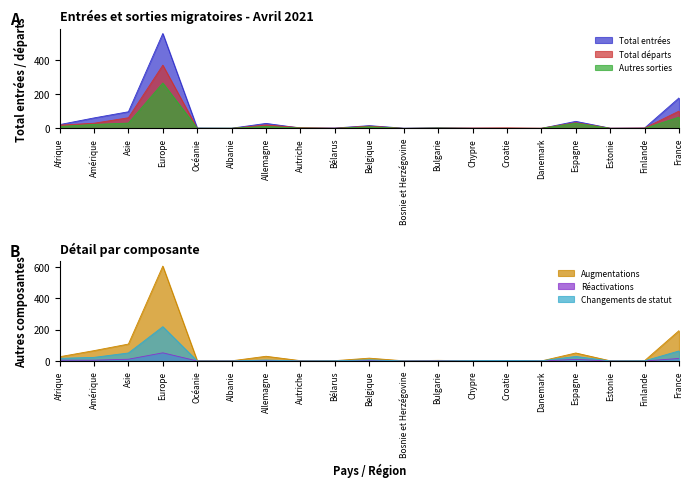

The Autres sorties series shows 265 at Europe. True or false?

True